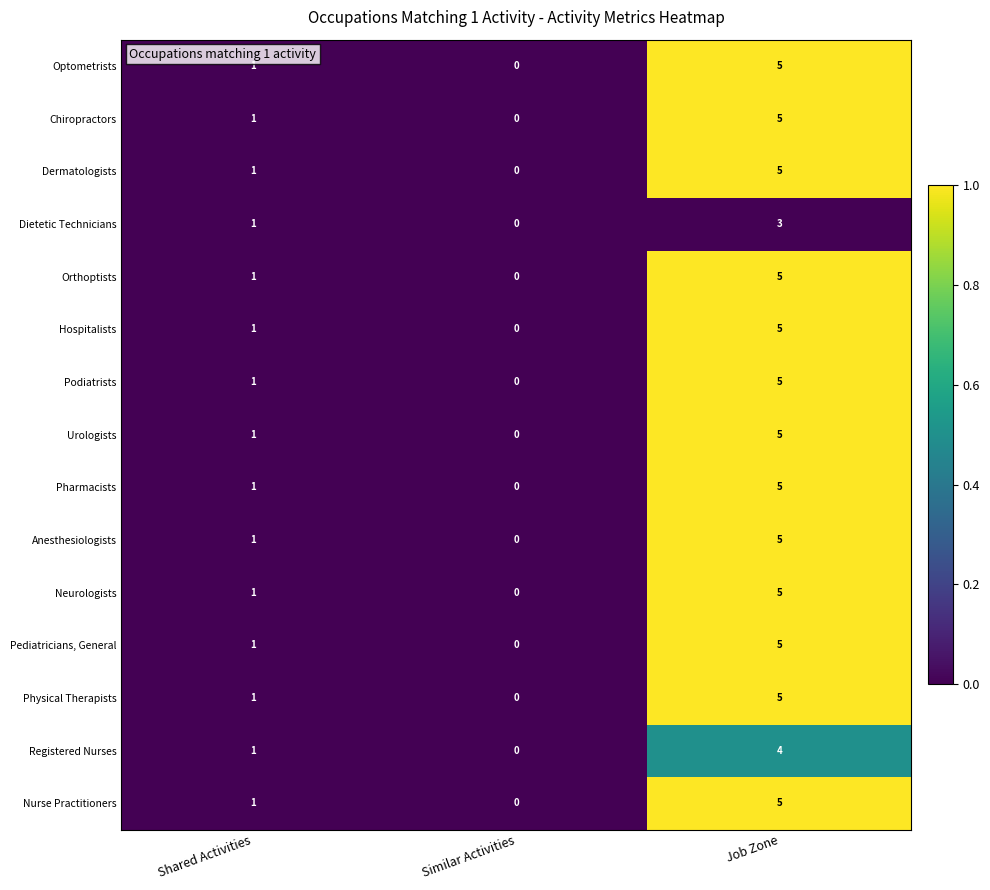

What is the difference between the Physical Therapists values at Shared Activities and Job Zone?

4